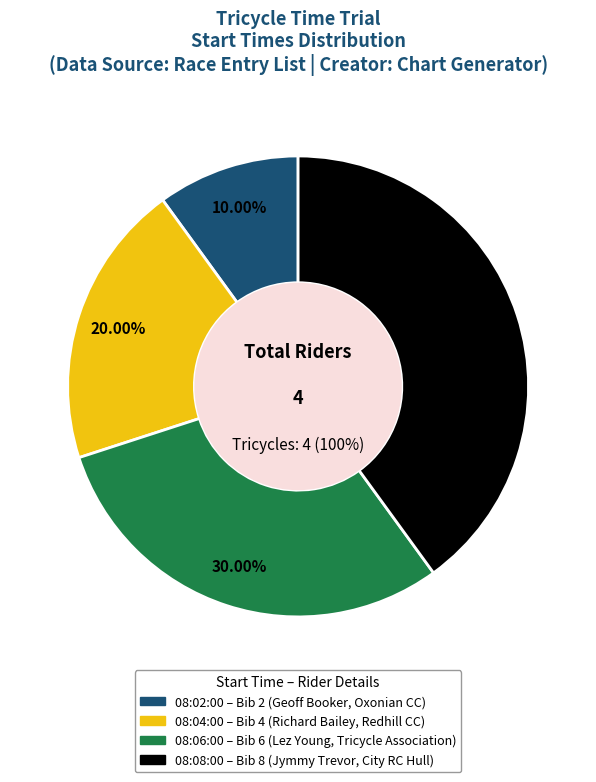

To the nearest percent, what percentage of the pie is 08:08:00?

40%